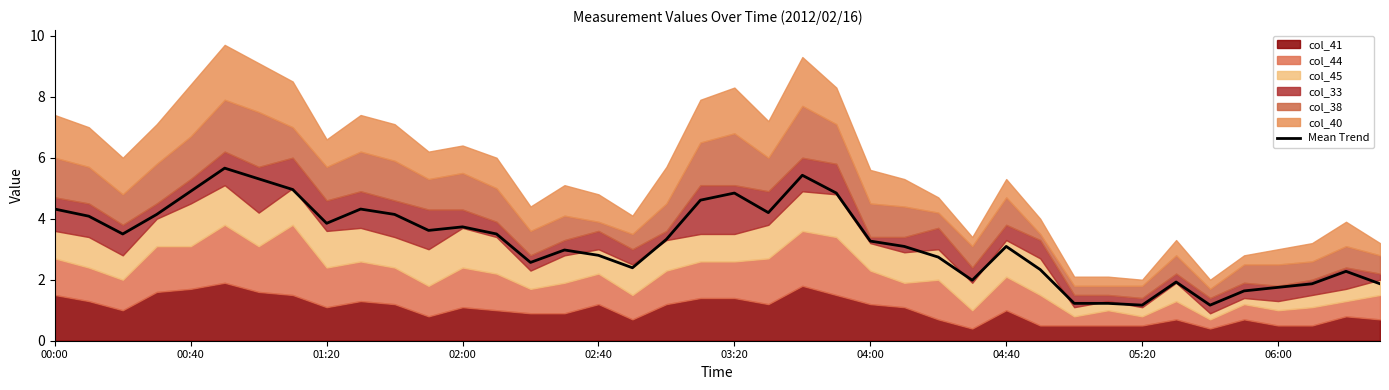

How many points are higher than both their immediate neighbors (excluding endpoints)?

9